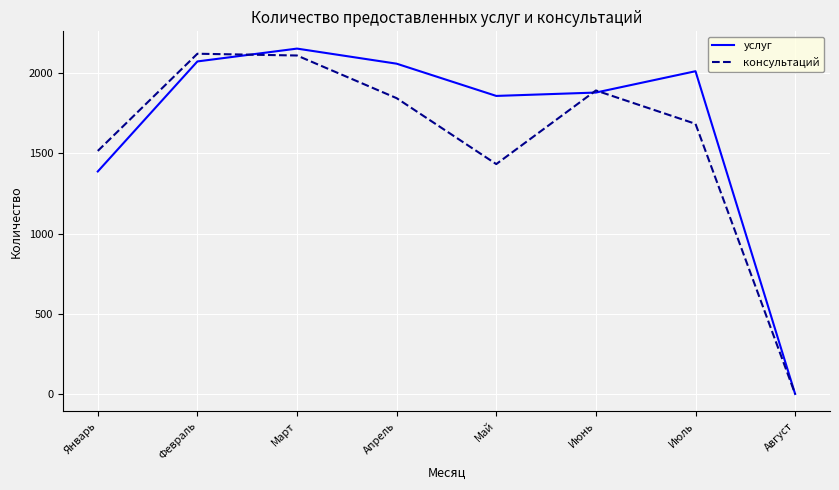

True or false: услуг has more than 0 points higher than both neighbors.

True